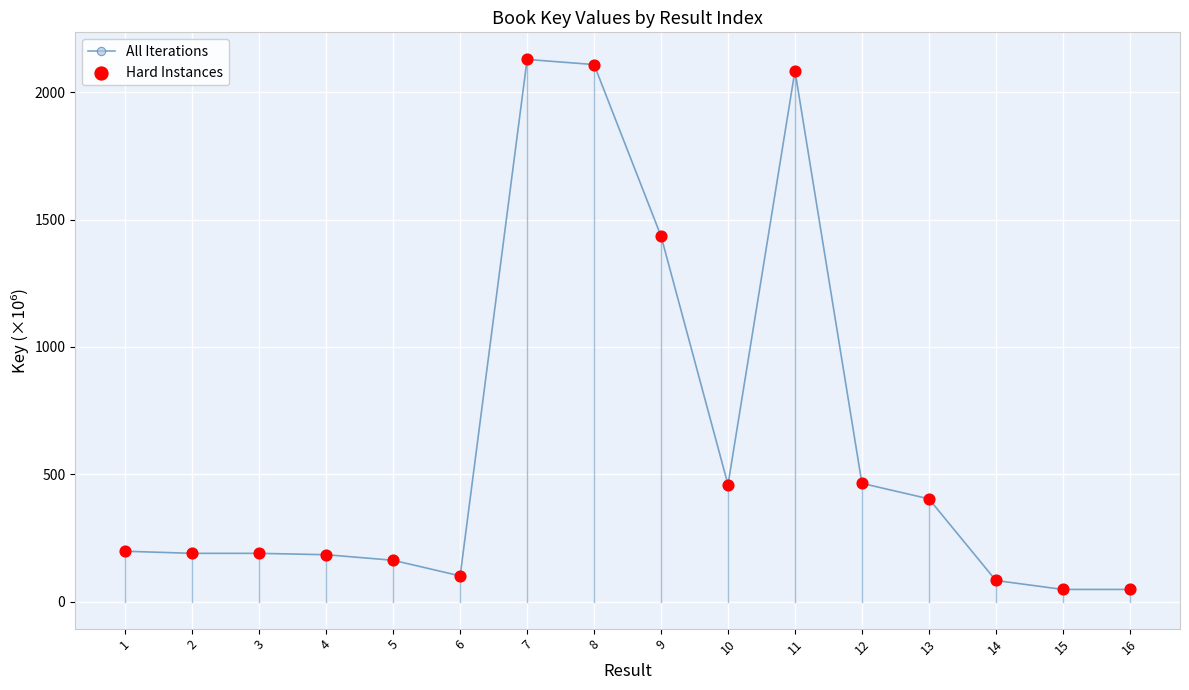

Is it true that the value at 11 is 2084.6?

True